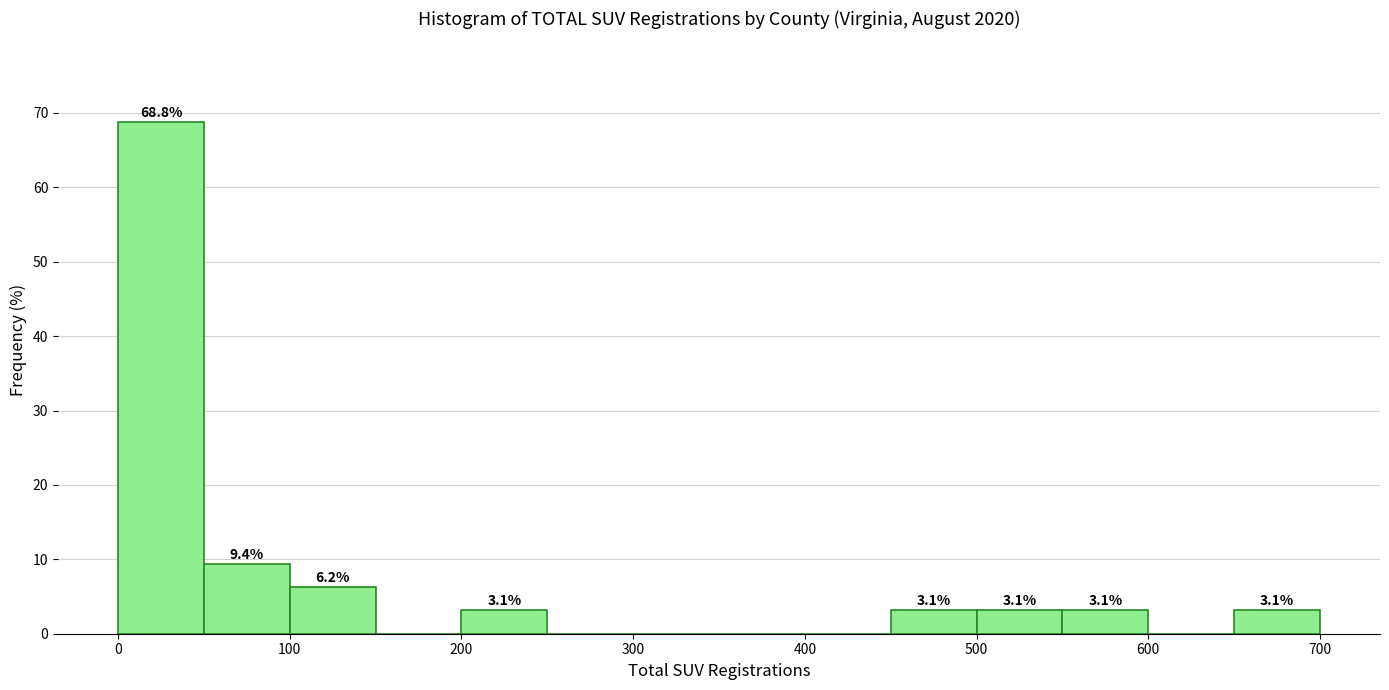

Over which range of the x-axis is the bar tallest?

0 to 50